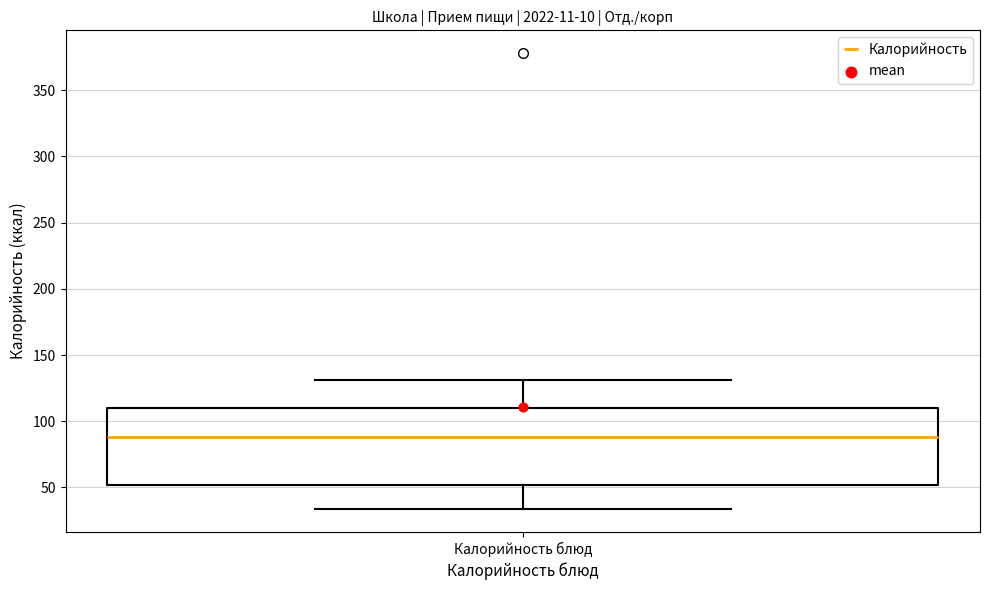

Where is the upper edge of the box for Калорийность блюд on the y-axis? The values are not printed on the chart, so give them approximately, as read against the axis.

110